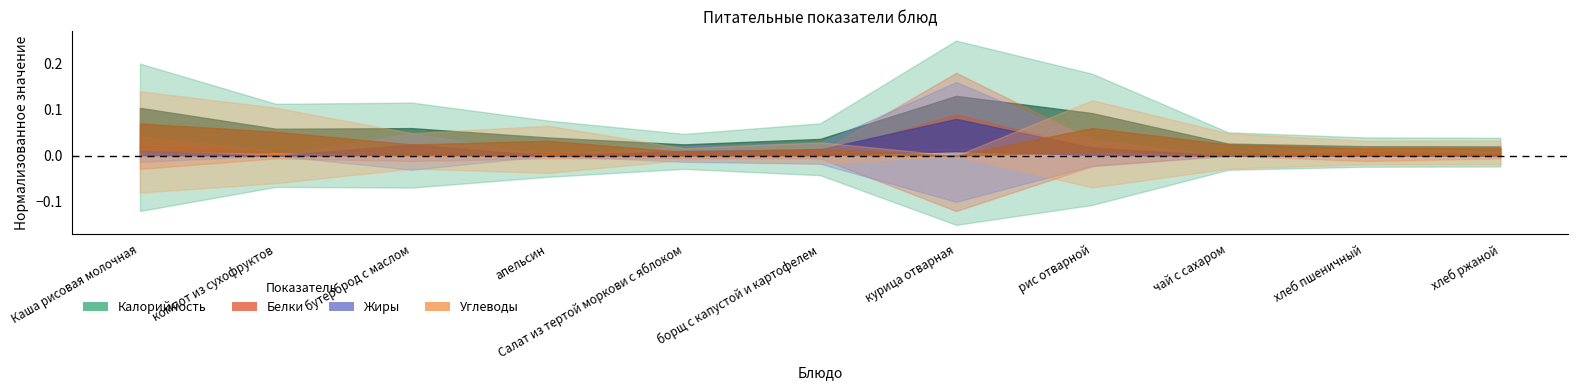

At which category is the sum across all series the highest?

курица отварная